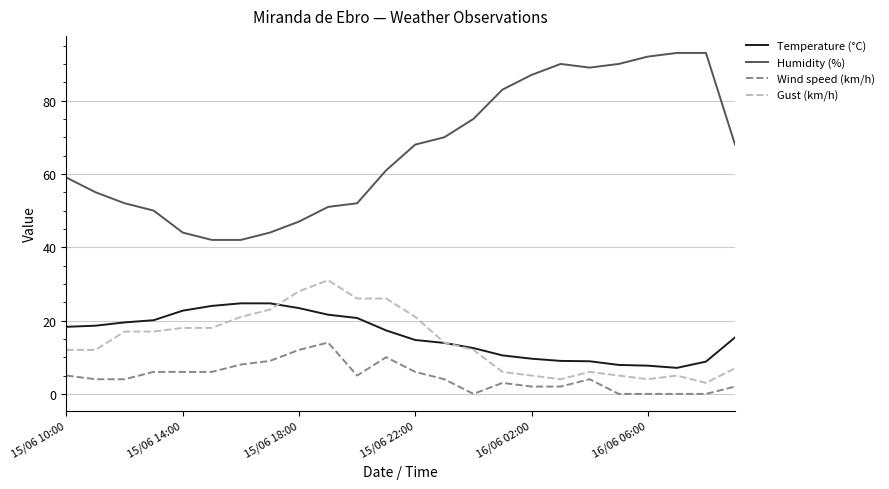

Is this an area chart (filled region under the line)?

No